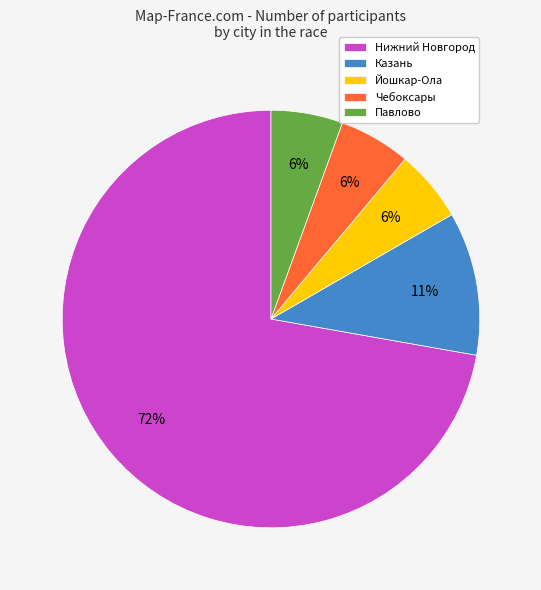

Is the sum of Павлово and Йошкар-Ола greater than half?

No